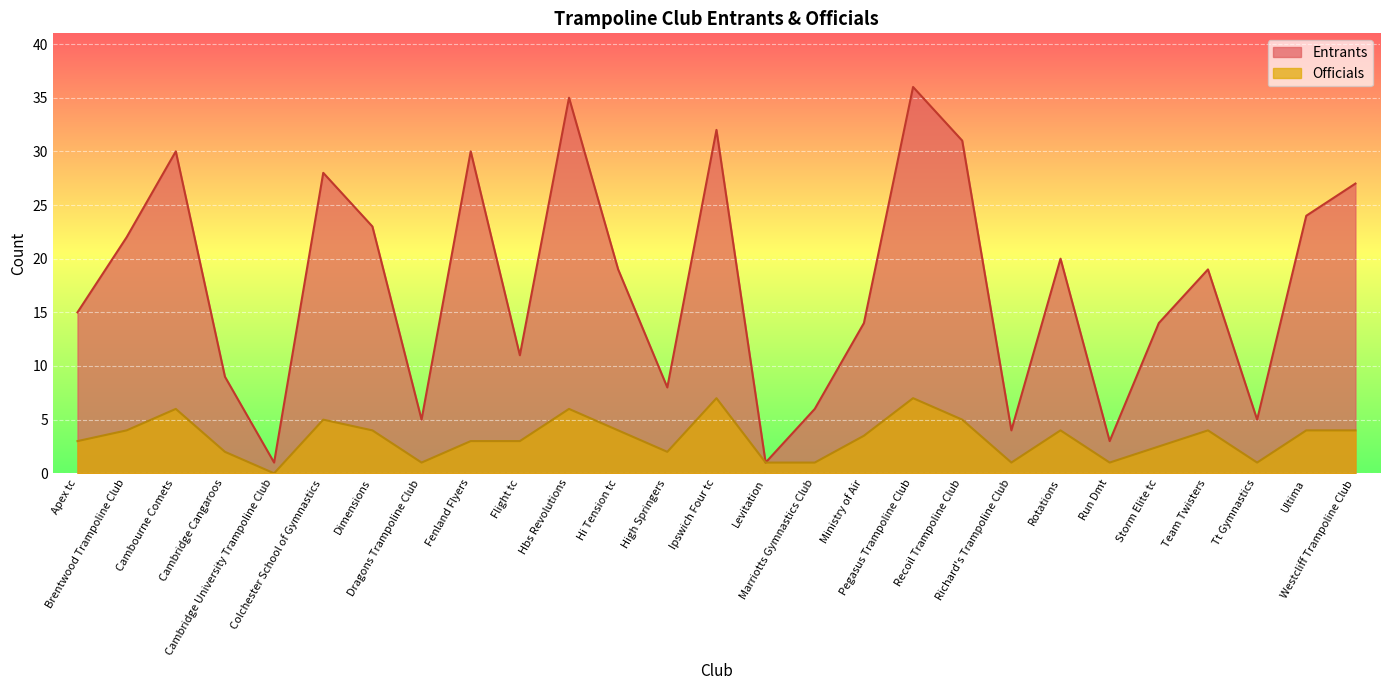

Which series has the largest total across all categories?

Entrants